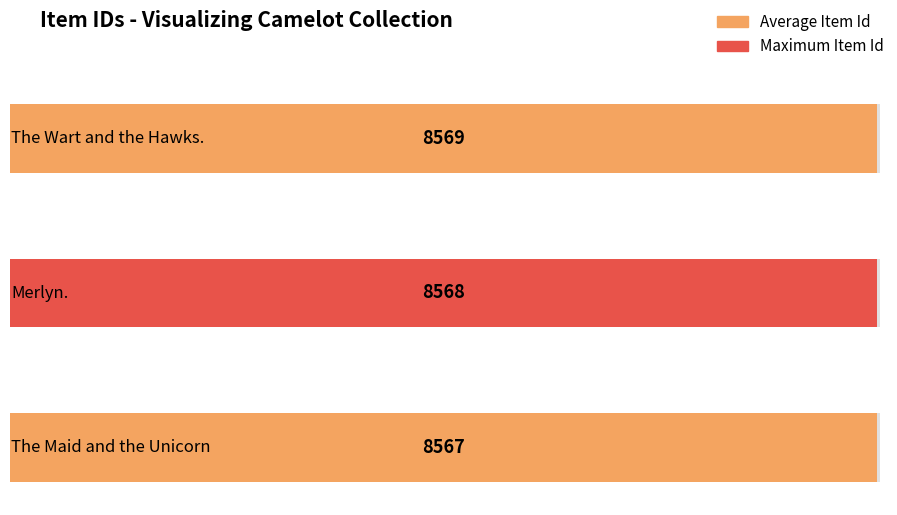

List the labels in order of value, largest first.

The Wart and the Hawks., Merlyn., The Maid and the Unicorn